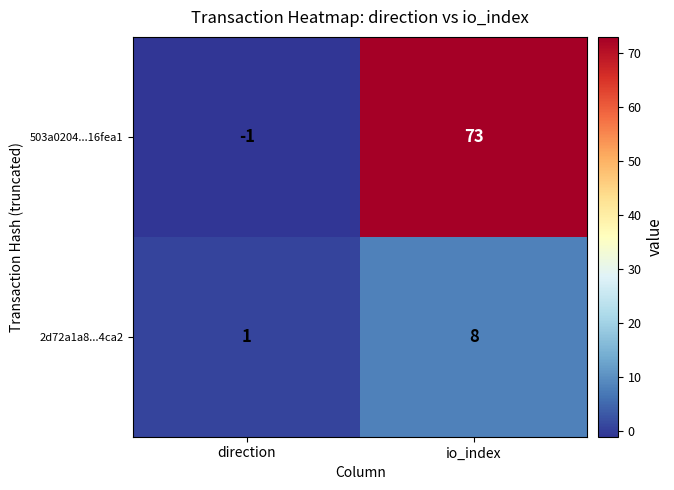

Reading left to right, what are all the values shown in this chart?

503a0204...16fea1: -1	73
2d72a1a8...4ca2: 1	8